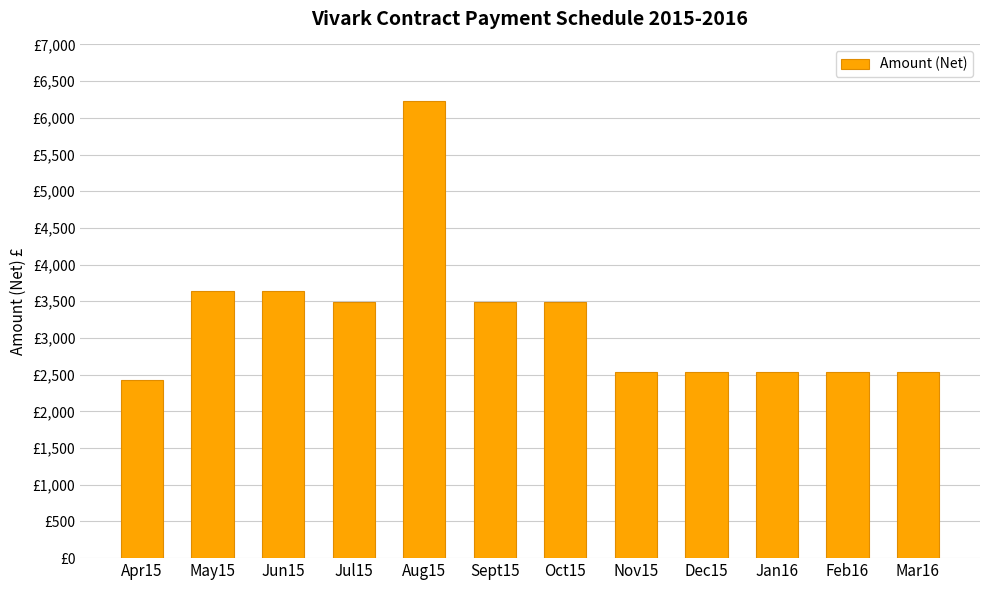

What is the difference between the maximum and minimum values?

3808.8